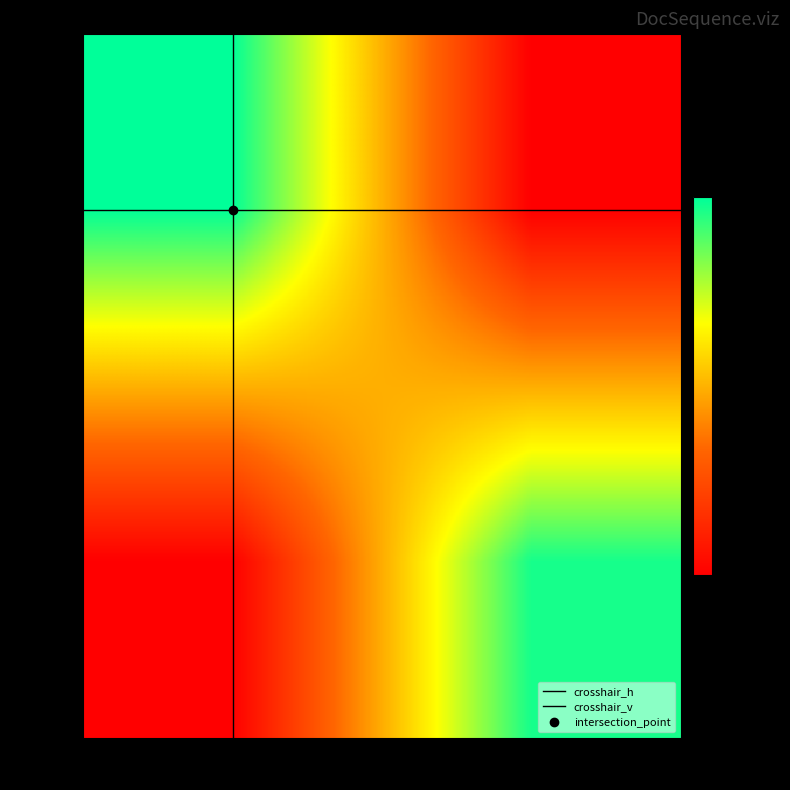

What is the difference between the highest and lowest values at 758CE869...?

90649